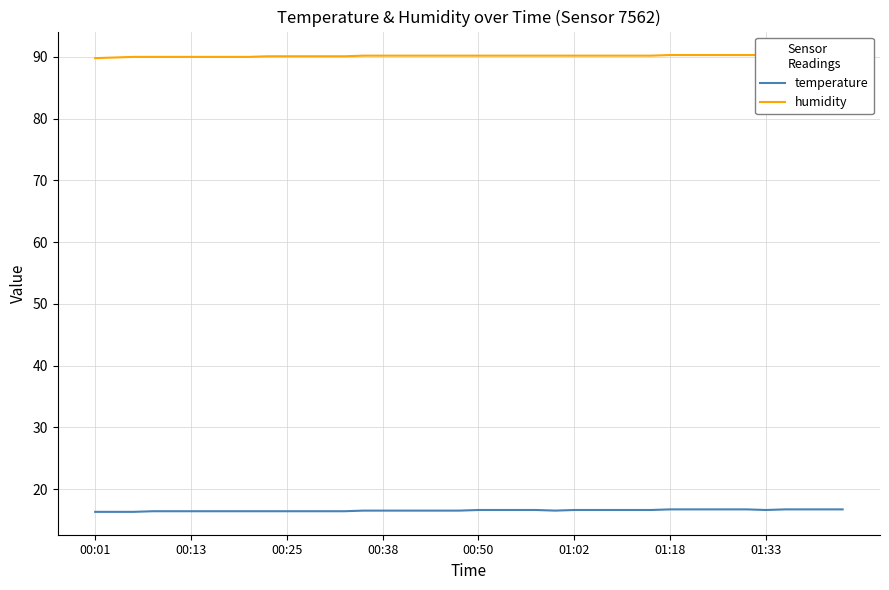

True or false: temperature has a value of 16.6 at 29.

True